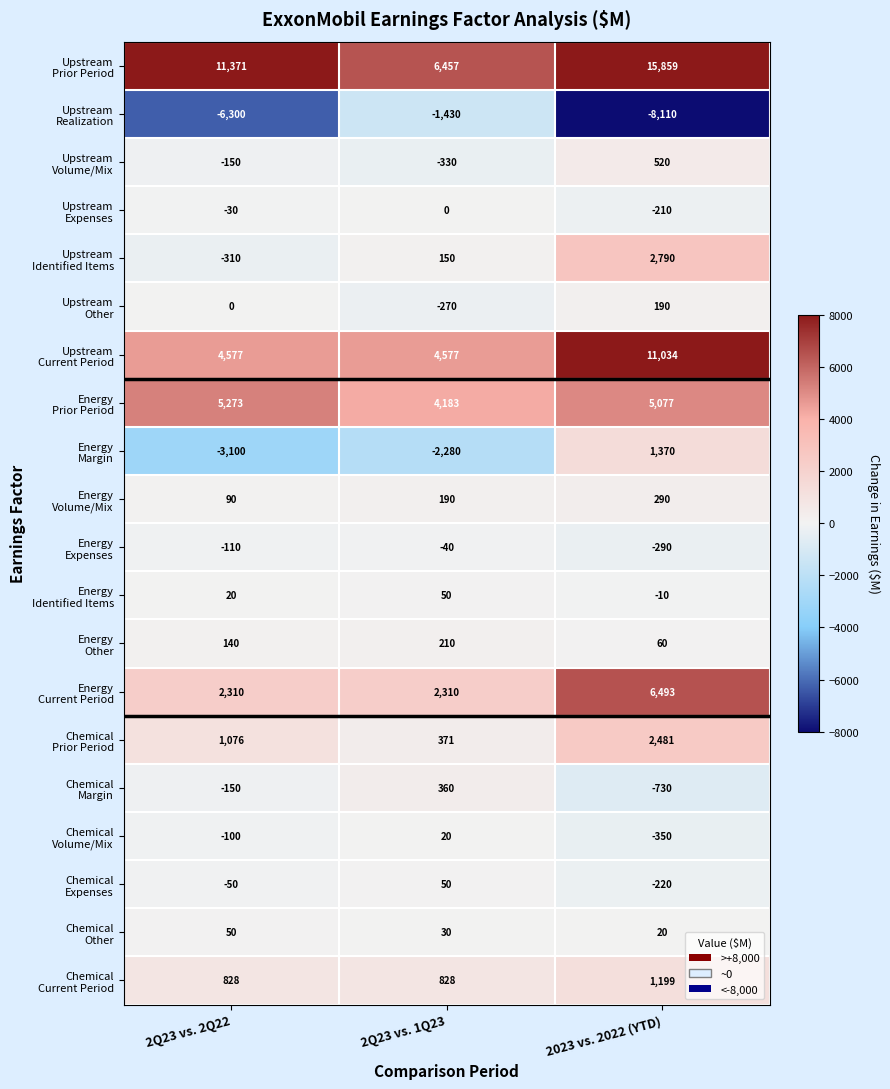

What is the spread (max minus min) of values at 2Q23 vs. 2Q22?

17671